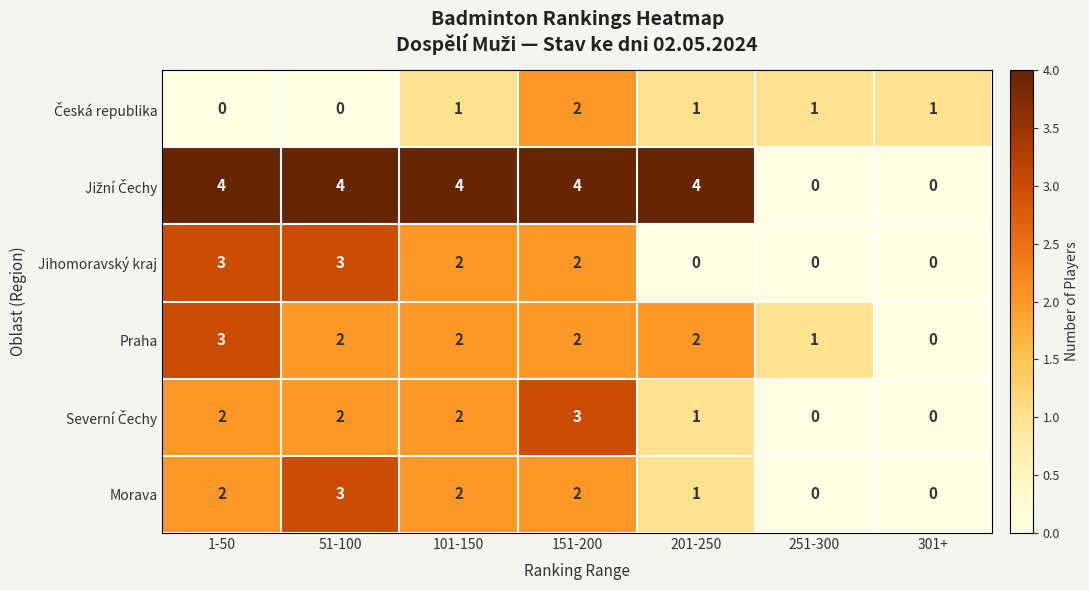

At which category is the sum across all series the highest?

151-200